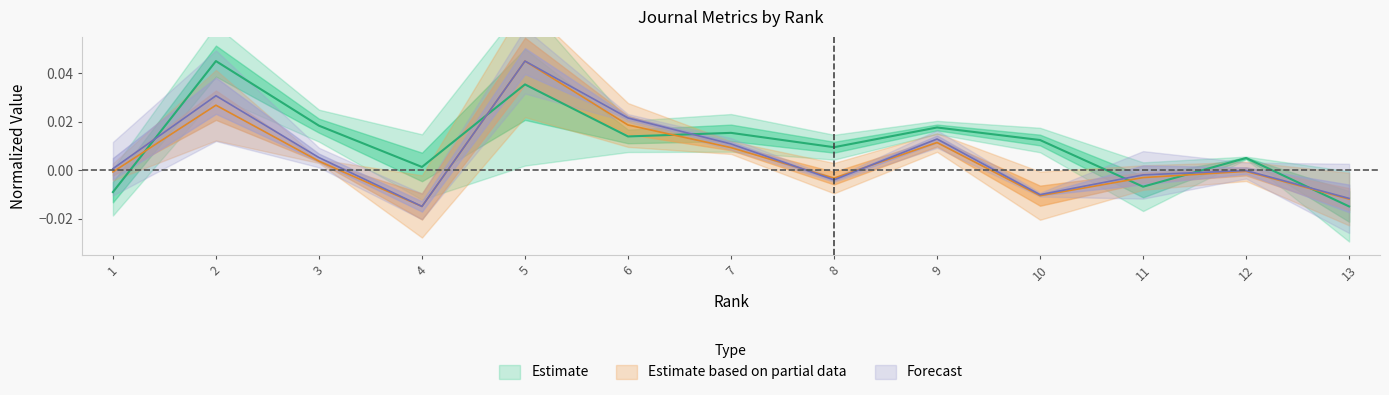

In Total Docs. (3years), how many points are lower than both neighbors (excluding endpoints)?

3